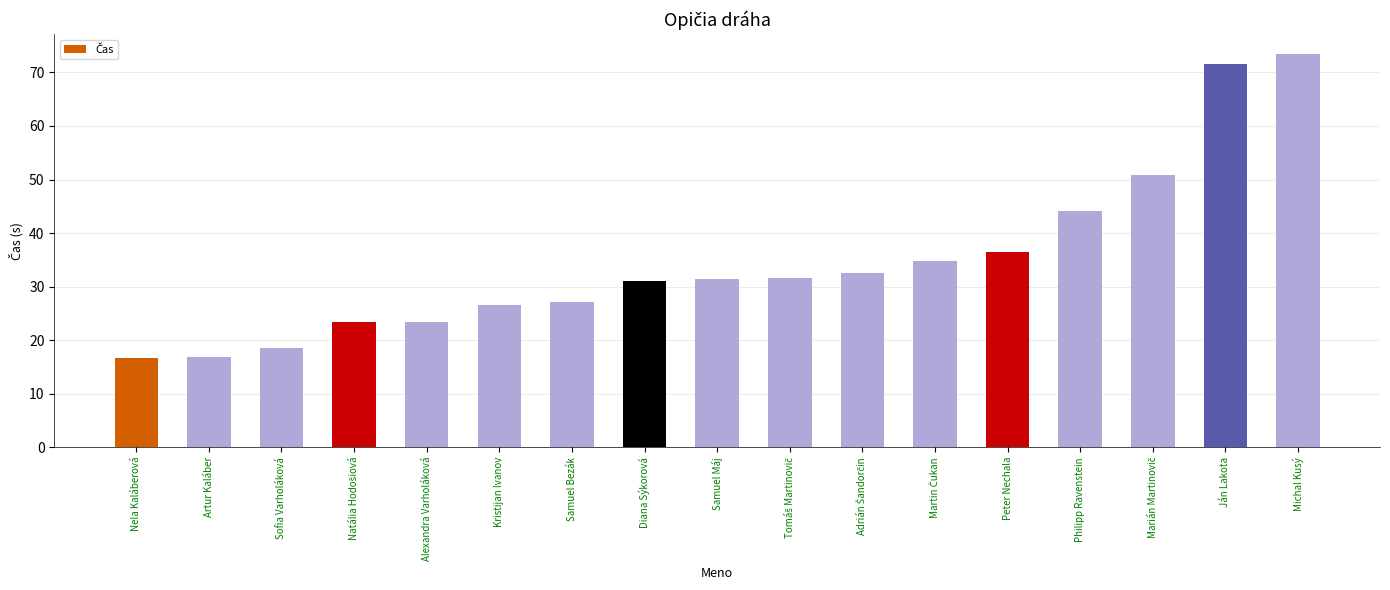

What is the difference between the maximum and minimum values?

56.8